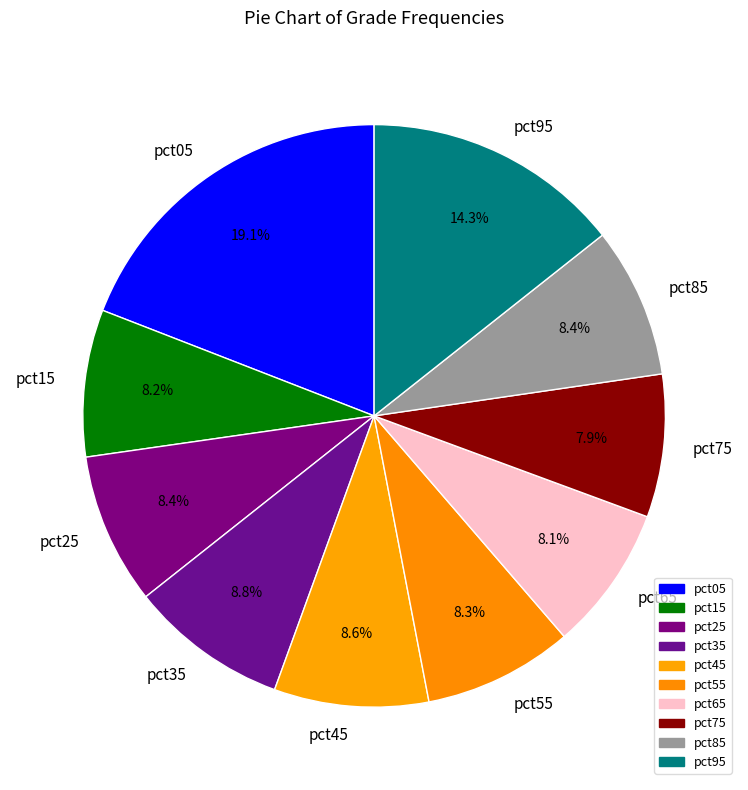

How many segments does this pie chart have?

10